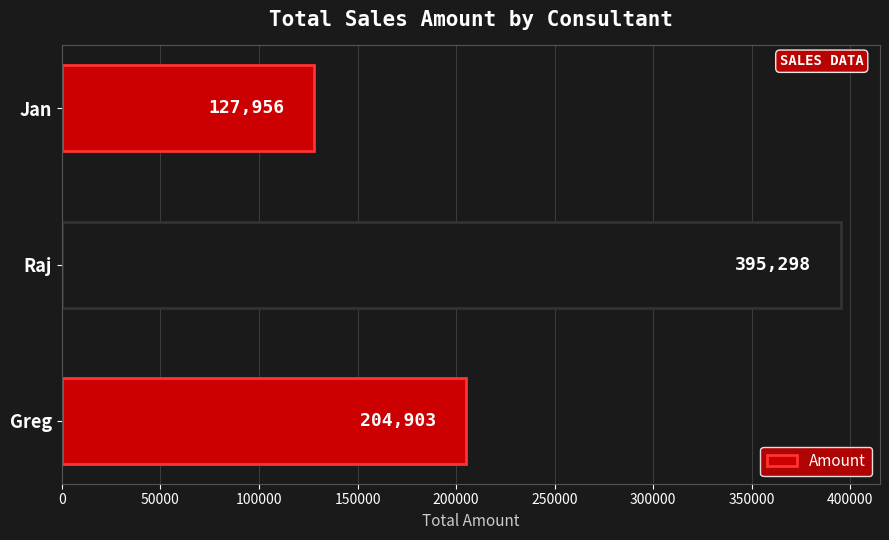

Is it true that the value at Greg is 354103?

False